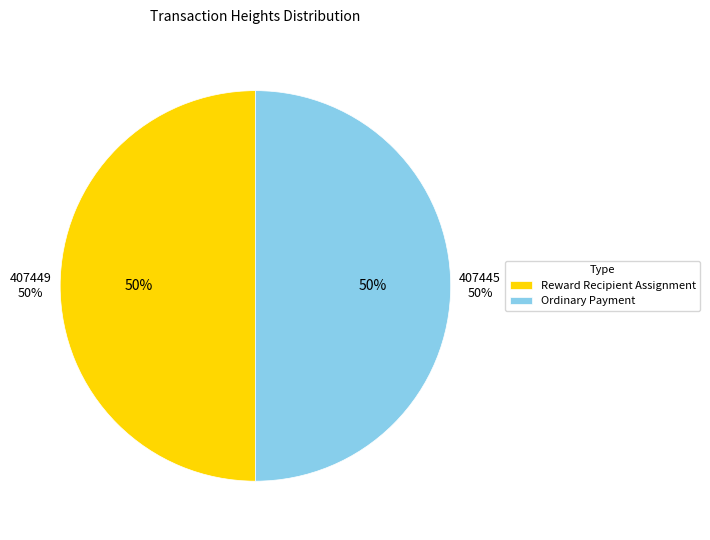

What is the largest slice in the pie chart?

407449